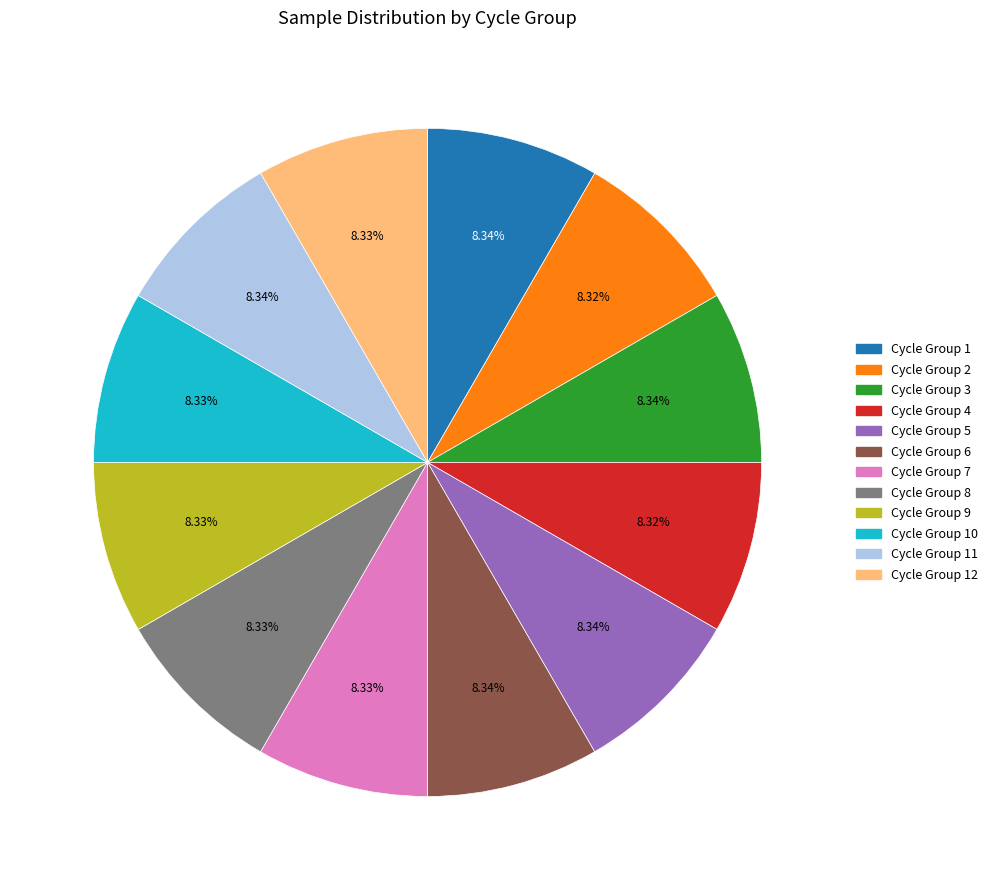

Does any single category account for the majority?

No